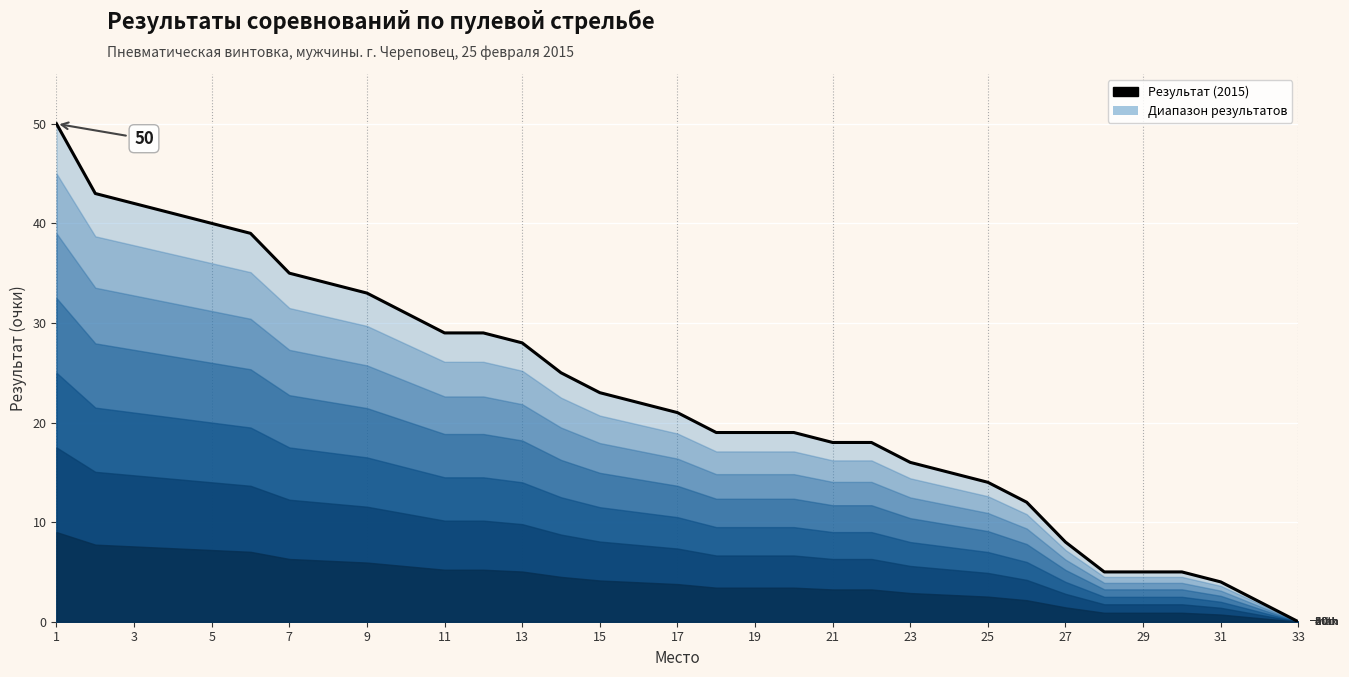

Which has a higher value, 17 or 5?

5